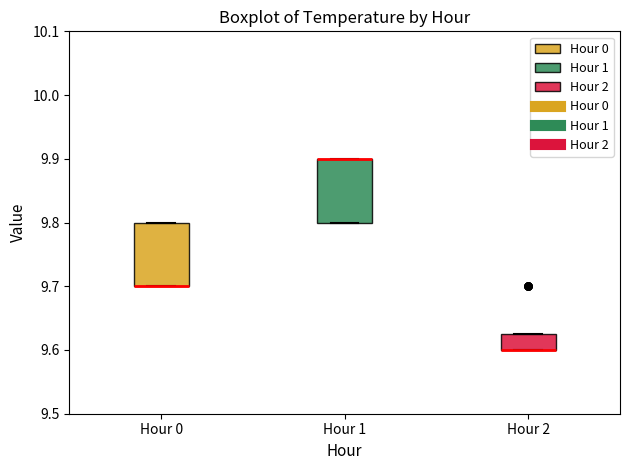

Reading left to right, transcribe this box plot: for each box, give where its median line is, the range the box spans, and where its two whiskers end, as read against the y-axis. The values are not printed on the chart, so give them approximately, as read against the axis.

Hour 0: median 9.70 (drawn on the box's lower edge), box 9.70 to 9.80, whiskers 9.70 to 9.80
Hour 1: median 9.90 (drawn on the box's upper edge), box 9.80 to 9.90, whiskers 9.80 to 9.90
Hour 2: median 9.60 (drawn on the box's lower edge), box 9.60 to 9.63, whiskers 9.60 to 9.63